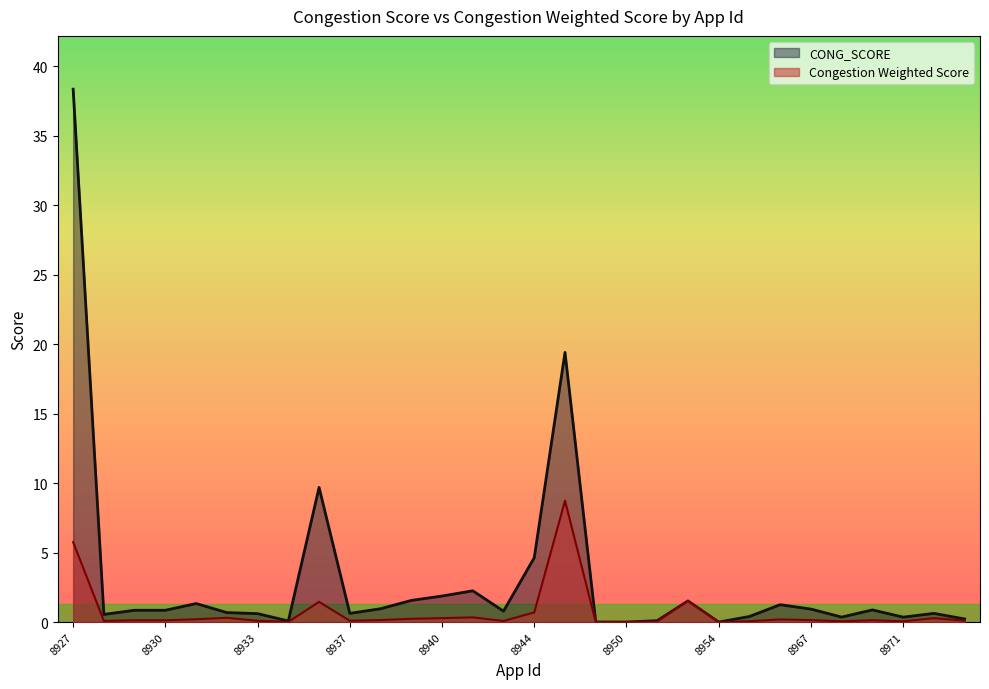

Reading right to left, list all the values displayed in this chart.

CONG_SCORE: 8974=0.2	8973=0.6	8971=0.4	8970=0.9	8968=0.4	8967=0.9	8965=1.3	8964=0.4	8954=0.0	8953=1.5	8952=0.1	8950=0.0	8949=0.0	8948=19.4	8944=4.6	8942=0.8	8941=2.2	8940=1.9	8939=1.6	8938=1.0	8937=0.6	8936=9.7	8934=0.1	8933=0.6	8932=0.7	8931=1.3	8930=0.8	8929=0.8	8928=0.6	8927=38.3
Congestion Weighted Score: 8974=0.1	8973=0.3	8971=0.1	8970=0.1	8968=0.1	8967=0.1	8965=0.2	8964=0.1	8954=0.0	8953=1.5	8952=0.0	8950=0.0	8949=0.0	8948=8.7	8944=0.7	8942=0.1	8941=0.3	8940=0.3	8939=0.2	8938=0.1	8937=0.1	8936=1.5	8934=0.0	8933=0.1	8932=0.3	8931=0.2	8930=0.1	8929=0.1	8928=0.1	8927=5.8